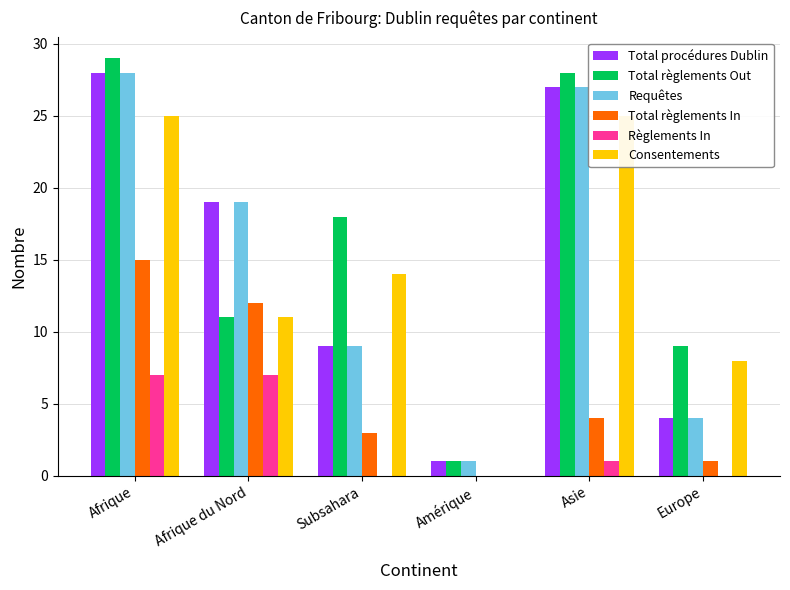

What is the difference between the second highest and minimum values in the Total règlements In series?

12